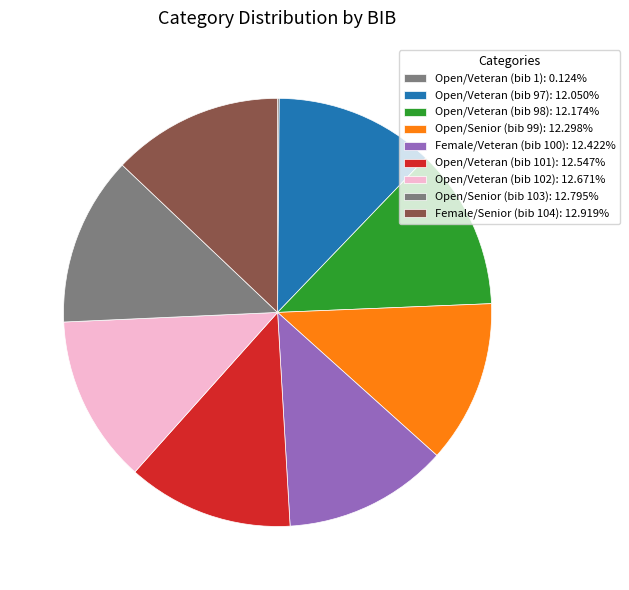

Is there a majority slice in this chart?

No